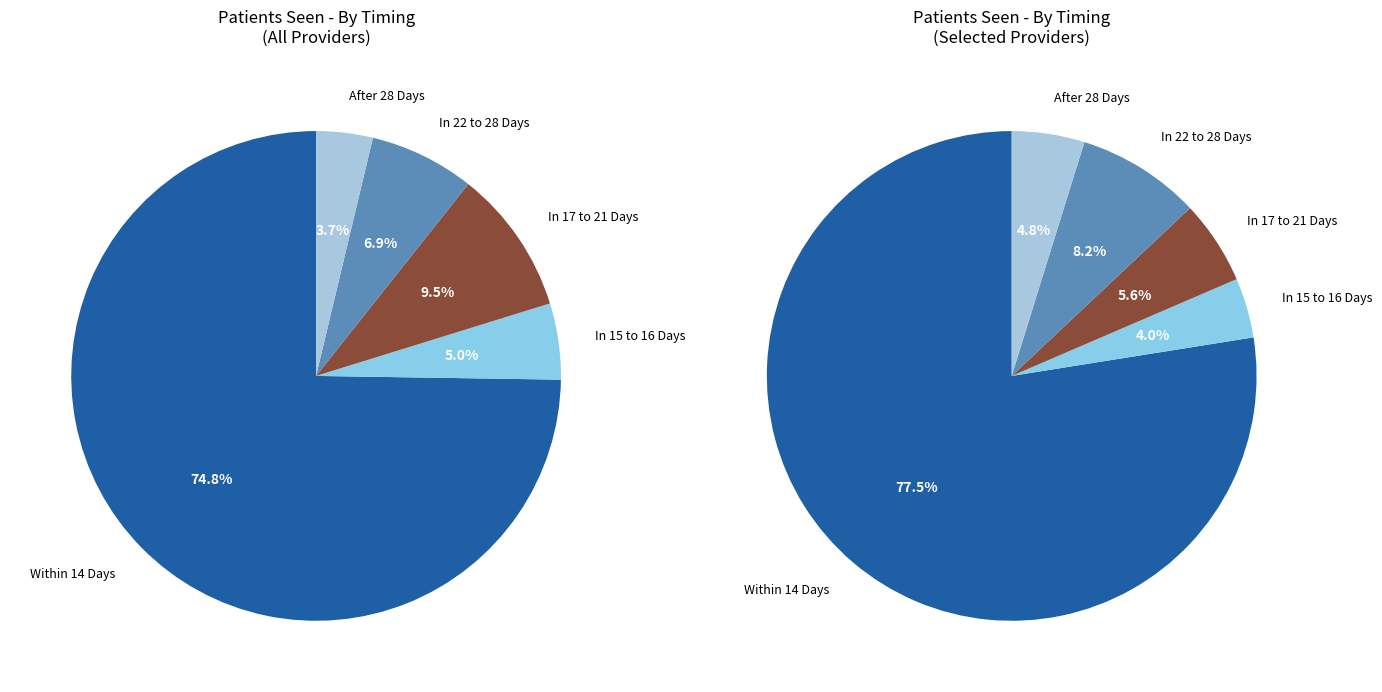

Is the sum of 8 and 28 greater than half?

No